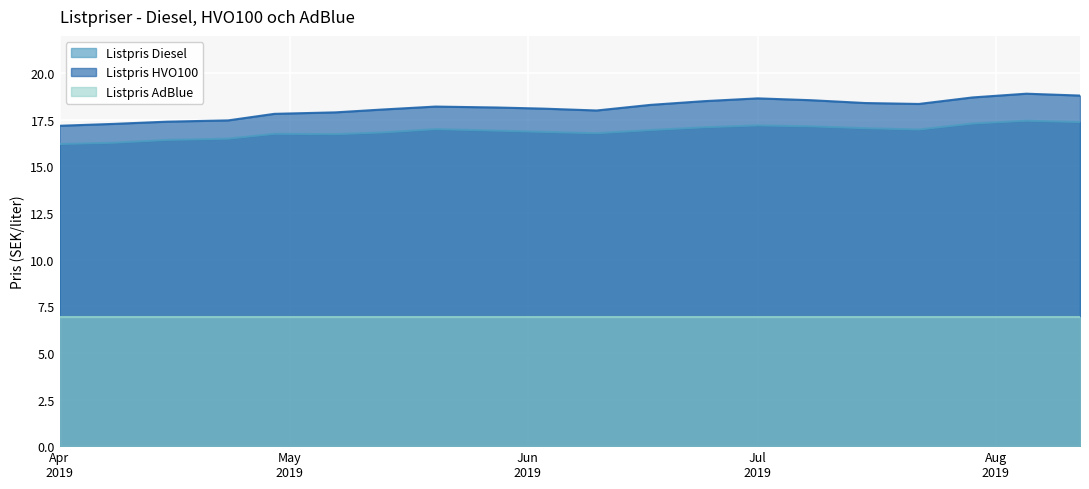

Which series has the largest total across all categories?

Listpris HVO100